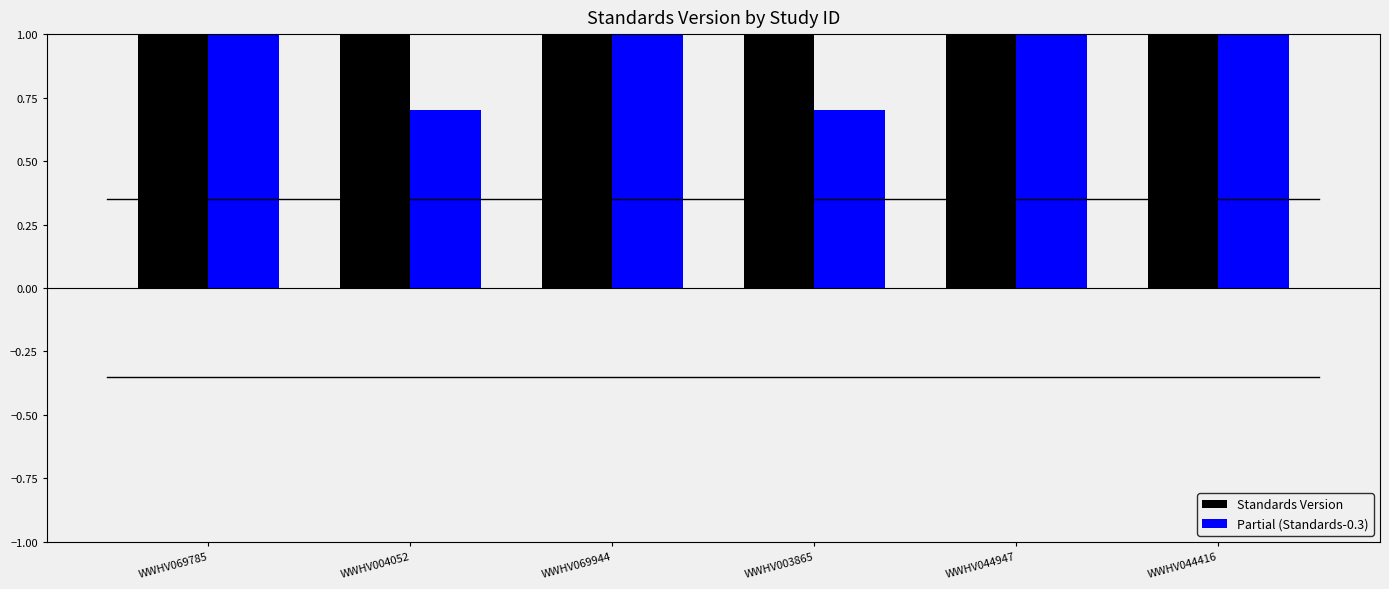

Which series has the largest total across all categories?

Standards Version